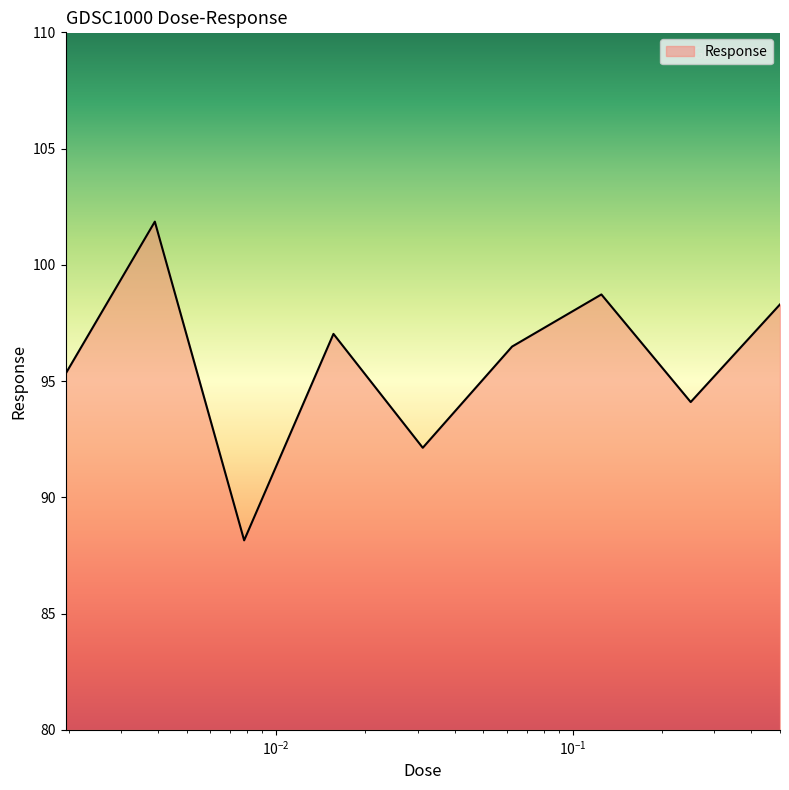

What is the difference between the maximum and minimum values?

13.7